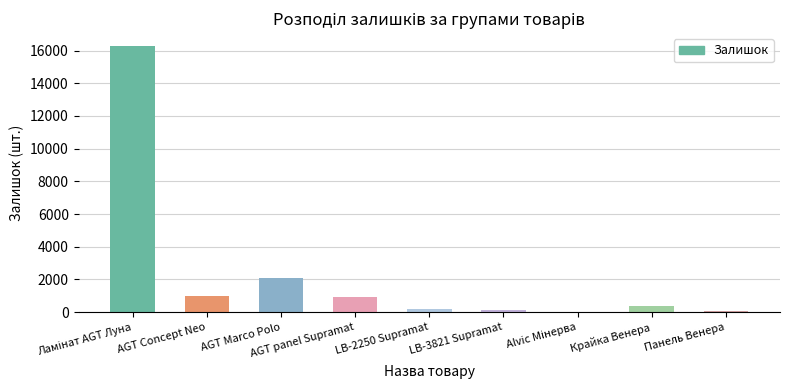

What is the sum of all values?

21019